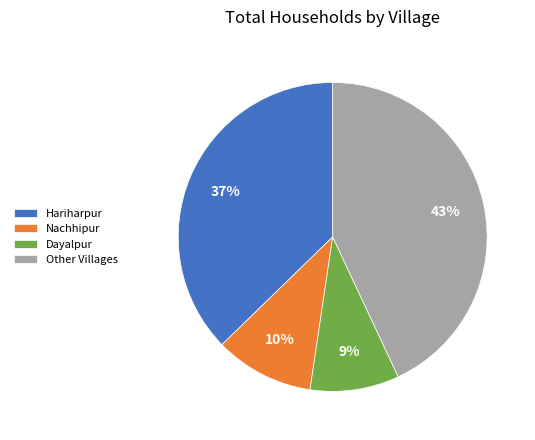

Which has a higher value, Hariharpur or Other Villages?

Other Villages